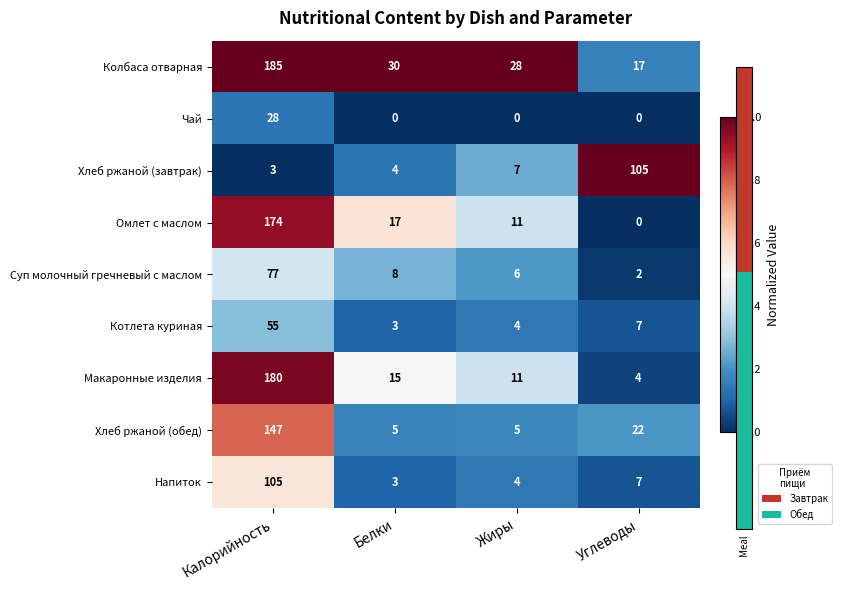

Which series has the widest spread of values?

Макаронные изделия